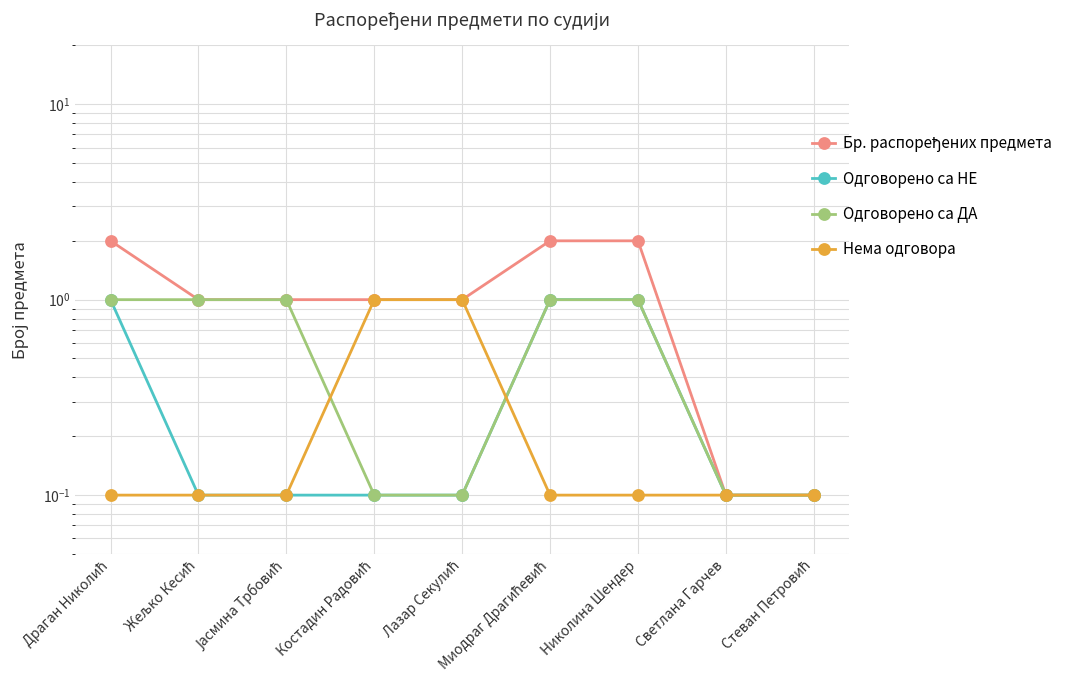

Which has a higher value, Костадин Радовић or Николина Шендер?

Николина Шендер